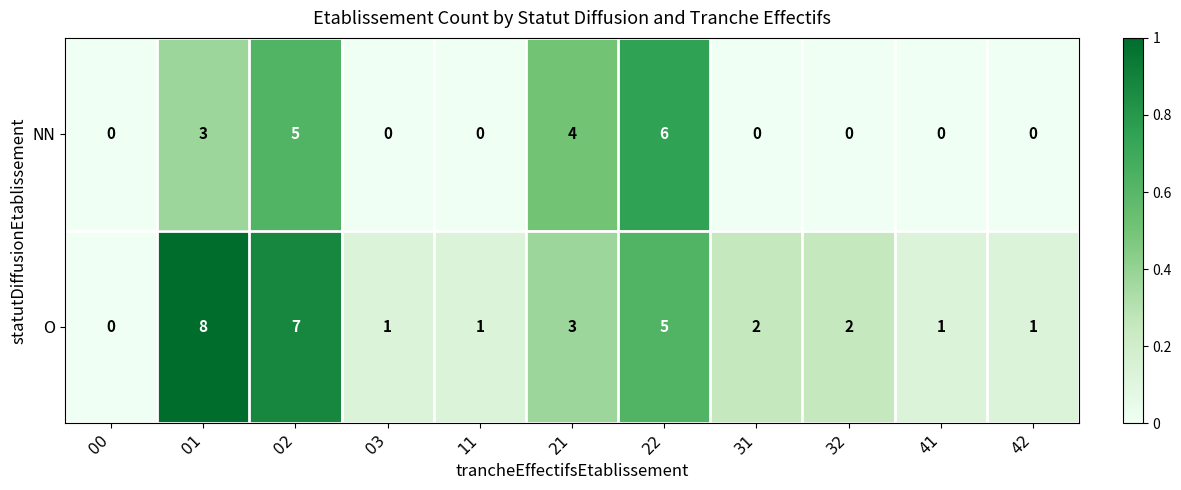

What value does the O series have at 02?

7